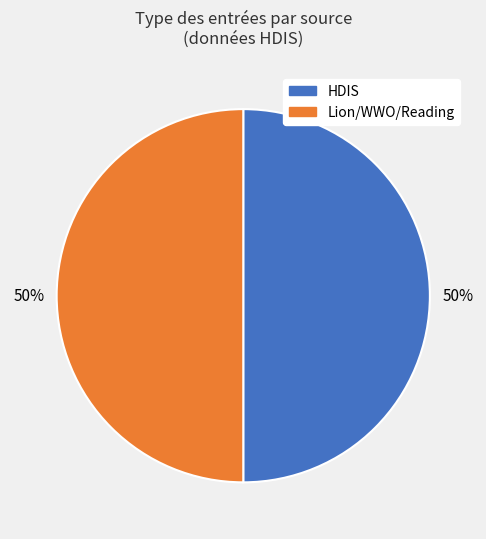

The Lion/WWO/Reading slice represents 35% of the pie. True or false?

False